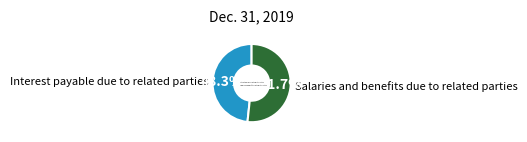

Rank the categories by value from highest to lowest.

Salaries and benefits due to related parties, Interest payable due to related parties